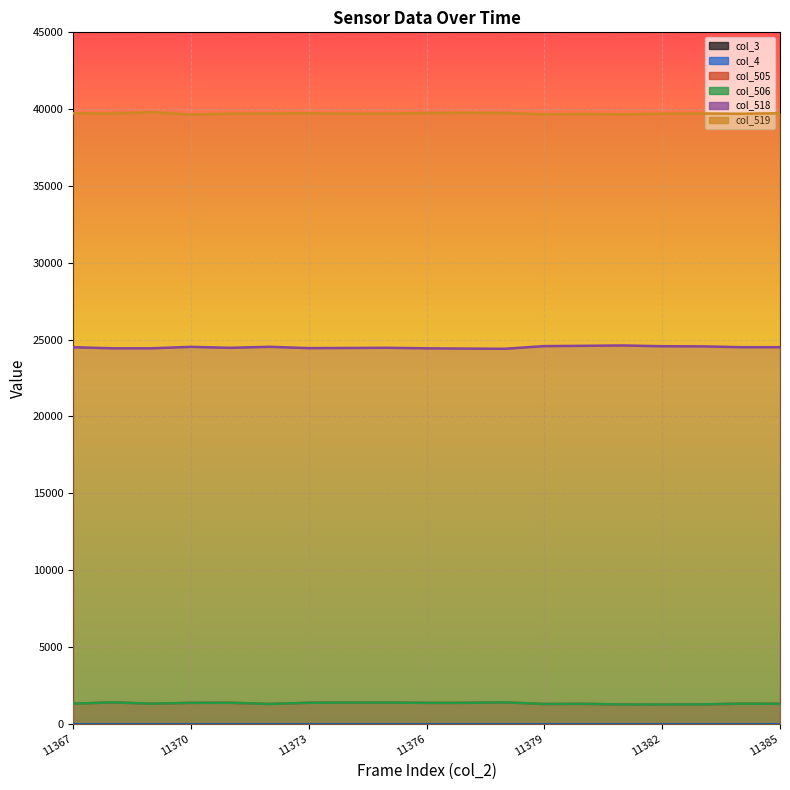

What is the difference between the second highest and second lowest values in the col_505 series?

135